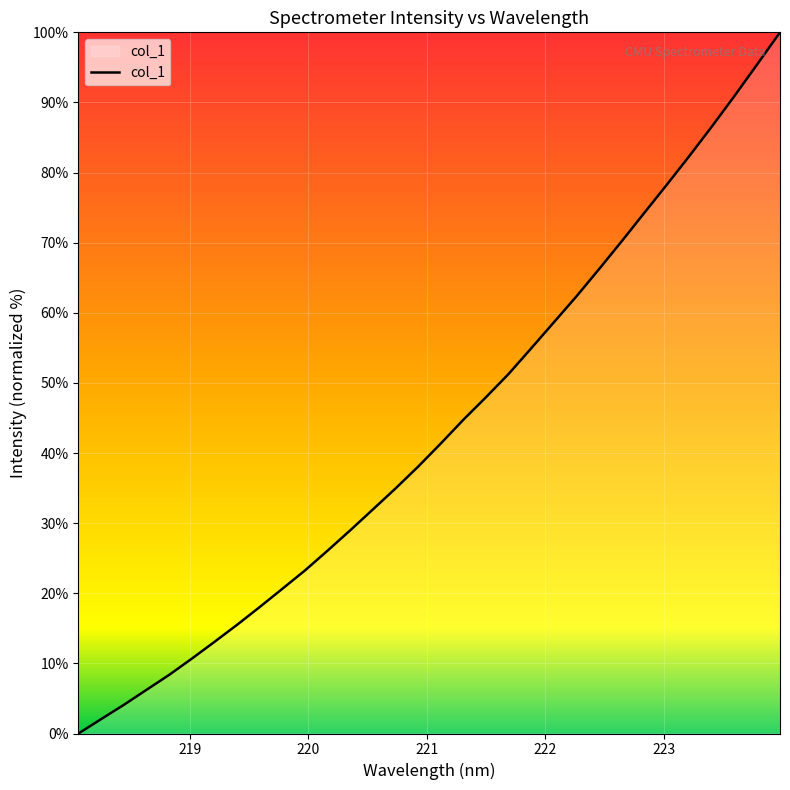

What is the difference between the maximum and minimum values?

100.0